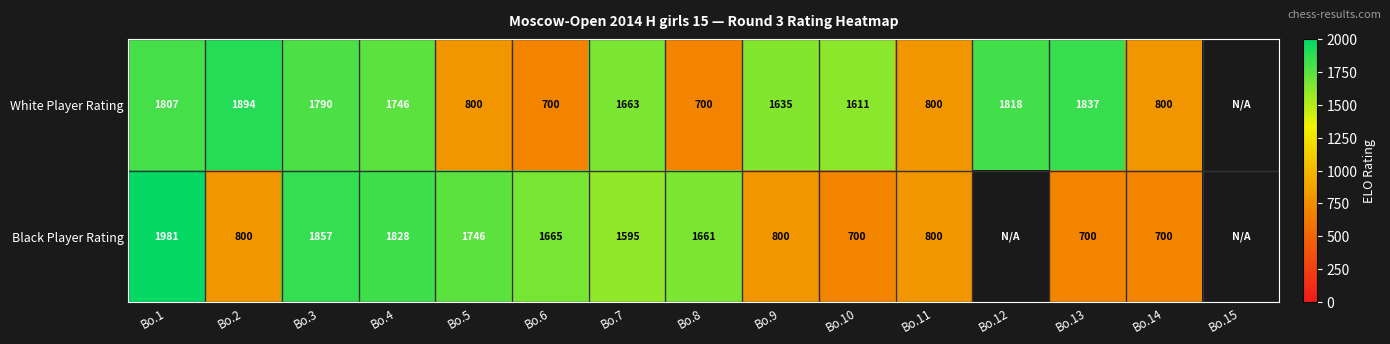

Is the value of Black Player Rating at Bo.4 greater than the value of White Player Rating at Bo.12?

Yes